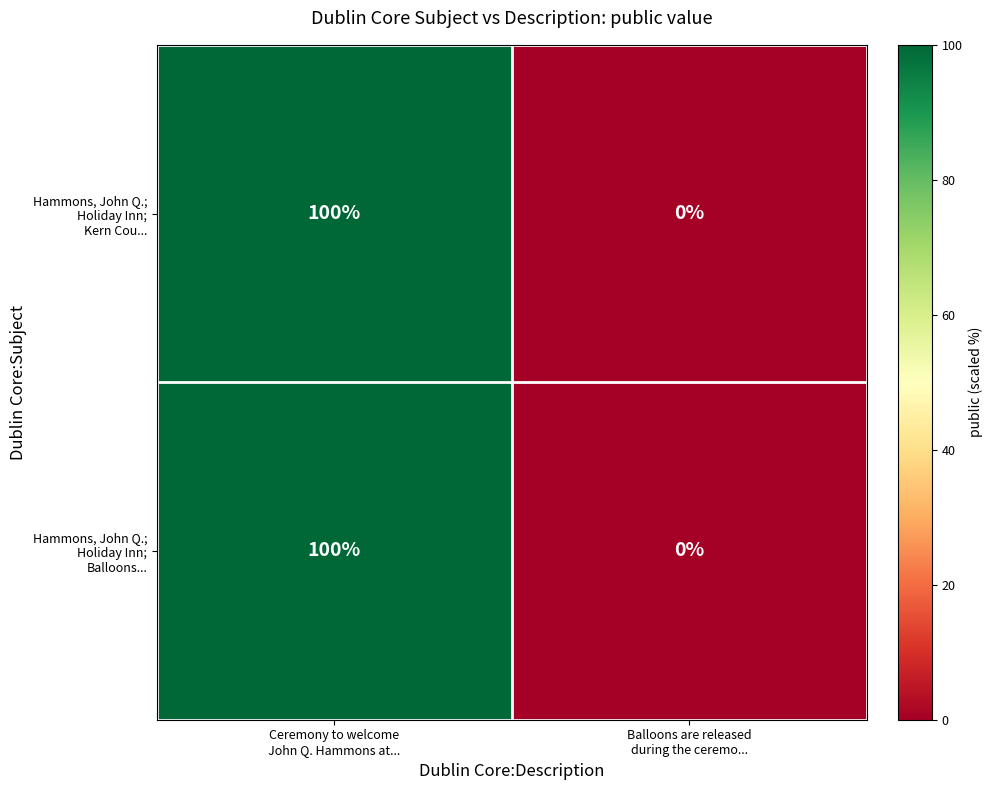

What is the maximum value shown in the chart?

100